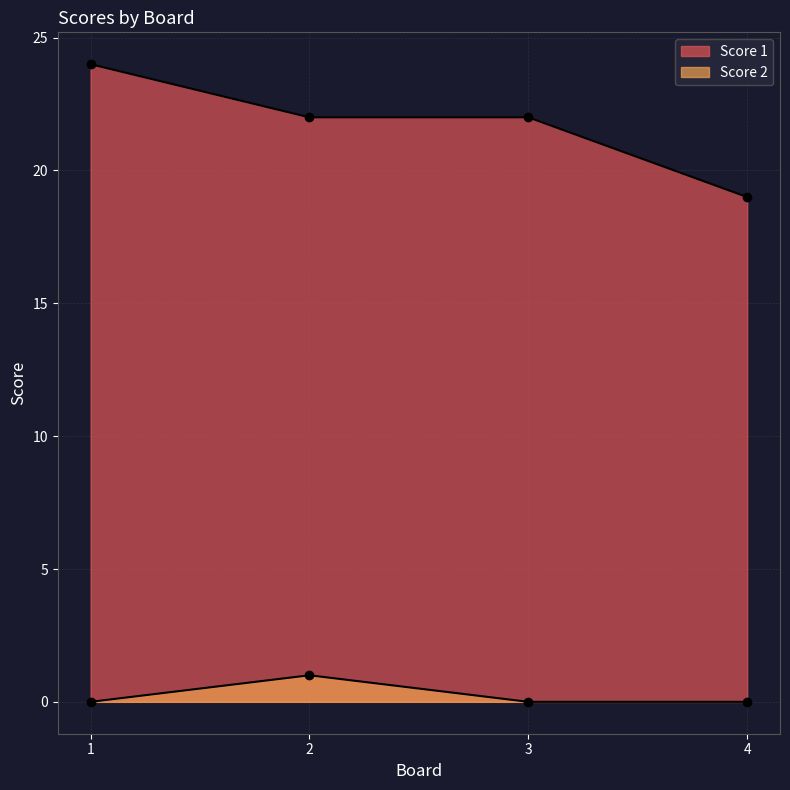

Is the value of Score 2 at 4 greater than the value of Score 1 at 3?

No